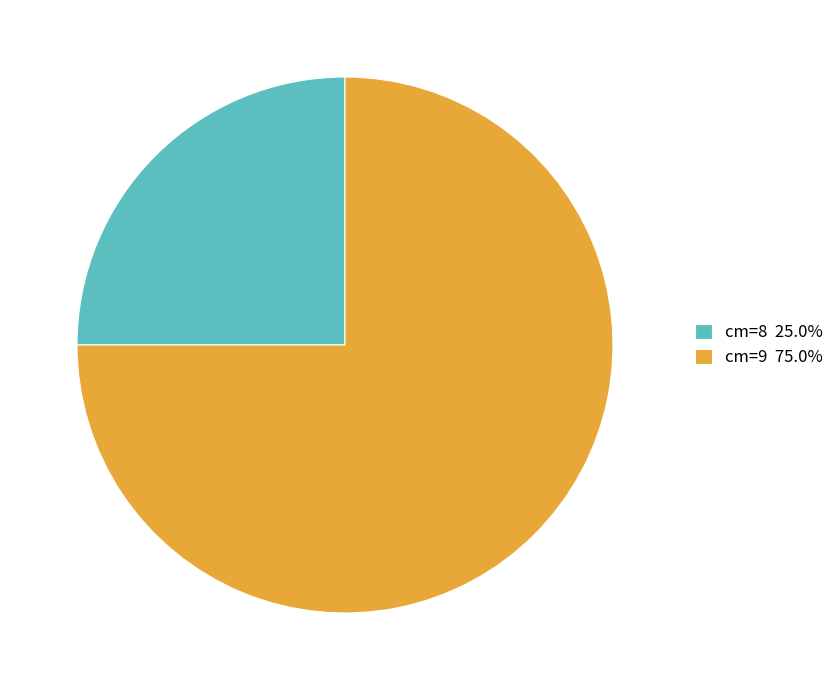

Is the sum of cm=9 75.0% and cm=8 25.0% greater than half?

Yes